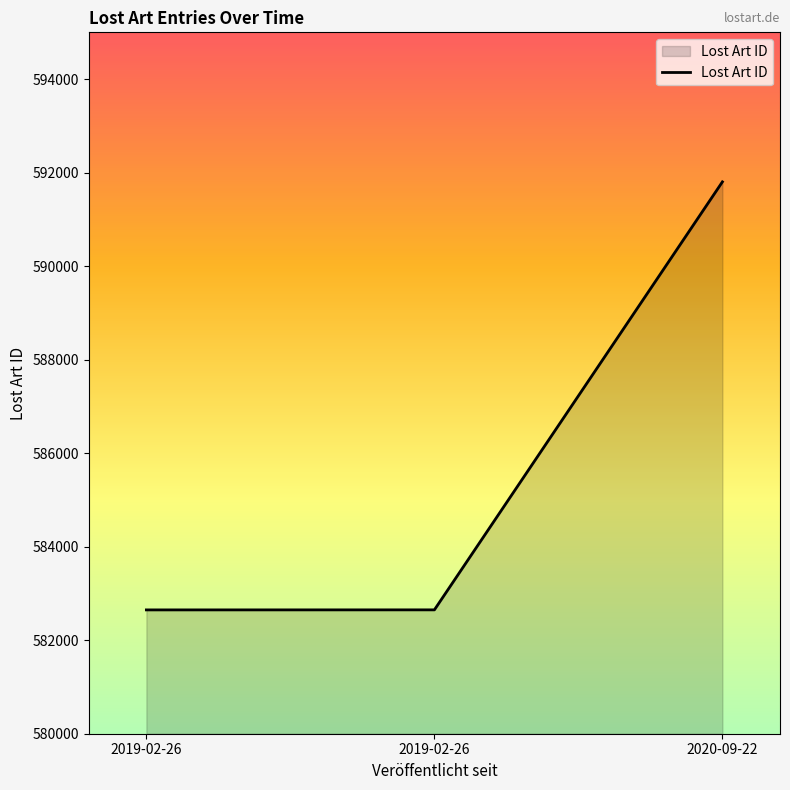

The value at 2020-09-22 is 591802. True or false?

True